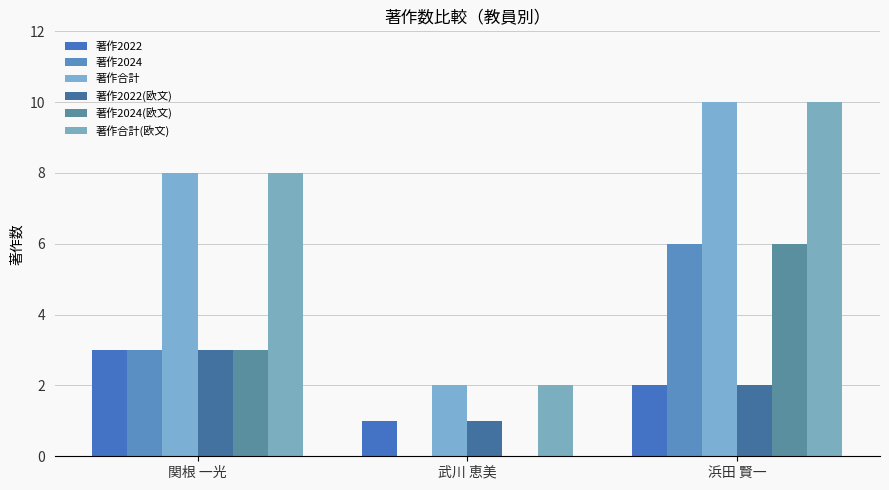

Are the bars grouped side by side (vs. stacked)?

Yes